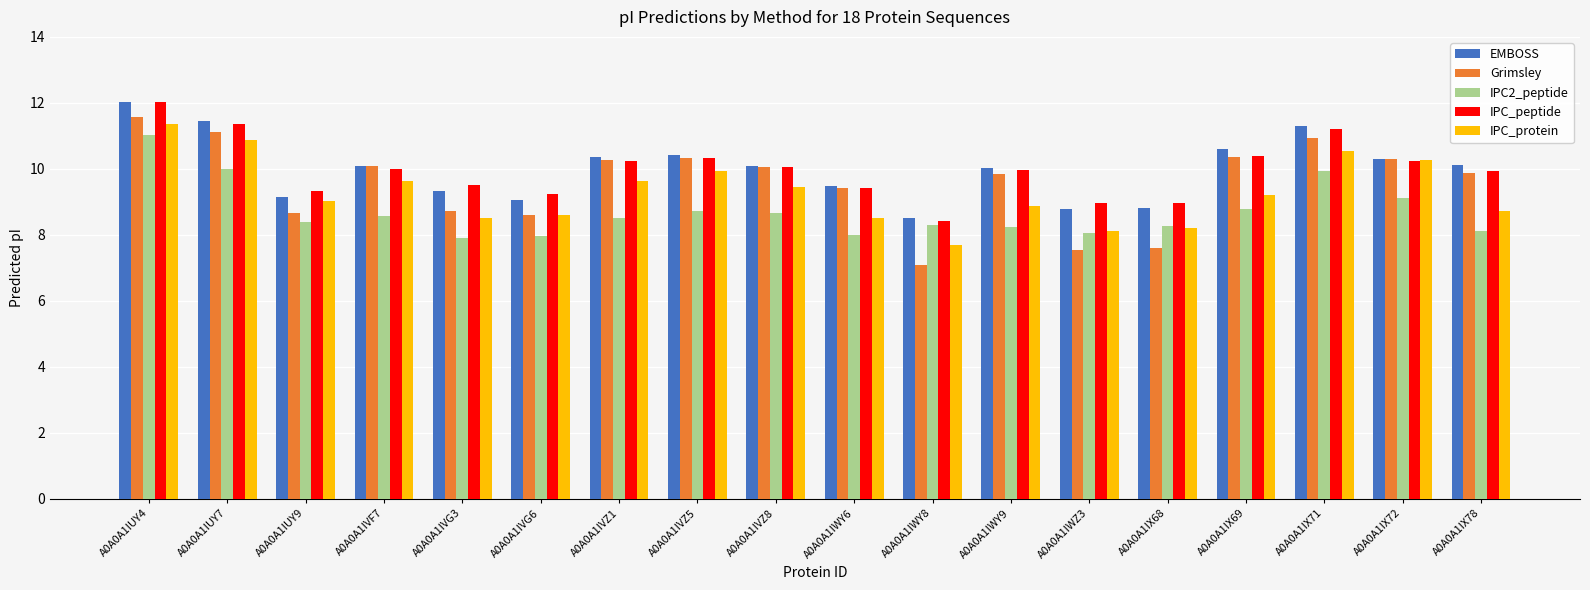

What position from the left is A0A0A1IVG6?

6